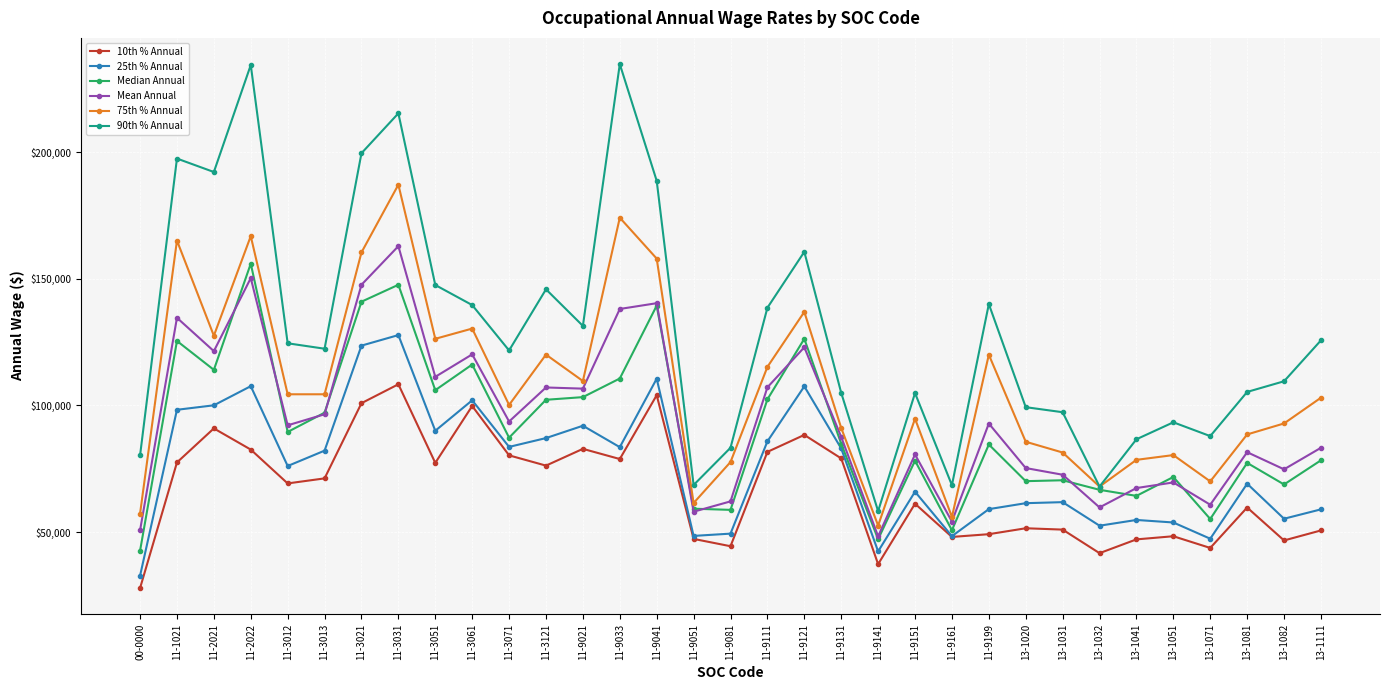

How many series are shown in this chart?

6